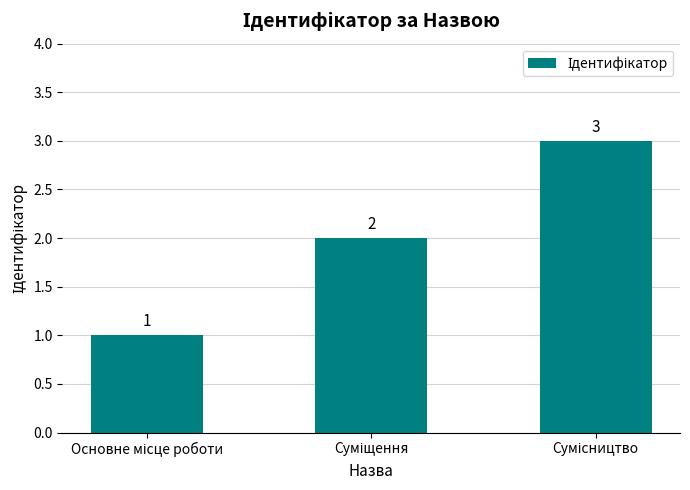

What is the sum of all values?

6